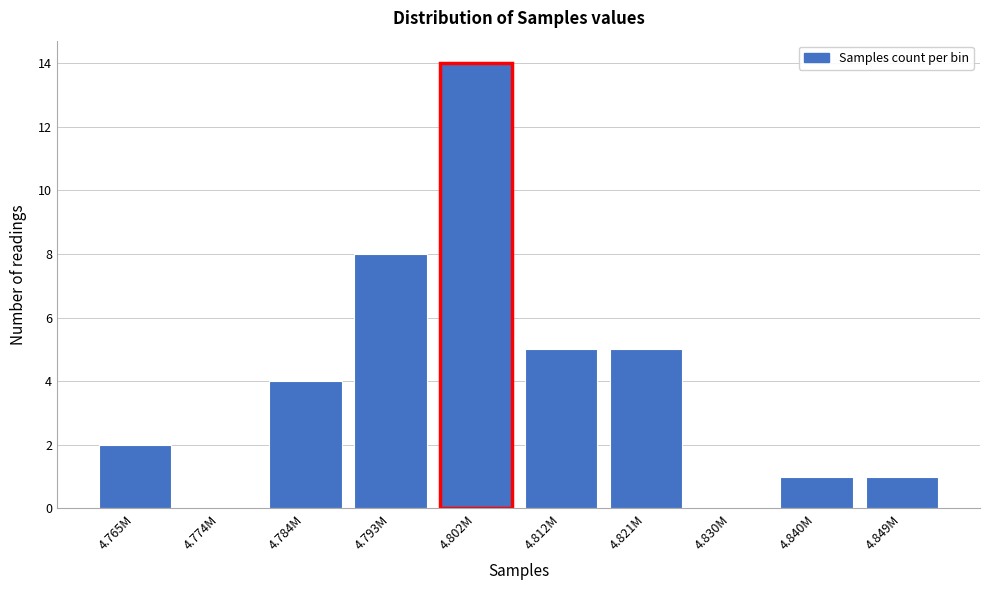

Reading right to left, list all the values displayed in this chart.

4.849M=1	4.840M=1	4.830M=0	4.821M=5	4.812M=5	4.802M=14	4.793M=8	4.784M=4	4.774M=0	4.765M=2